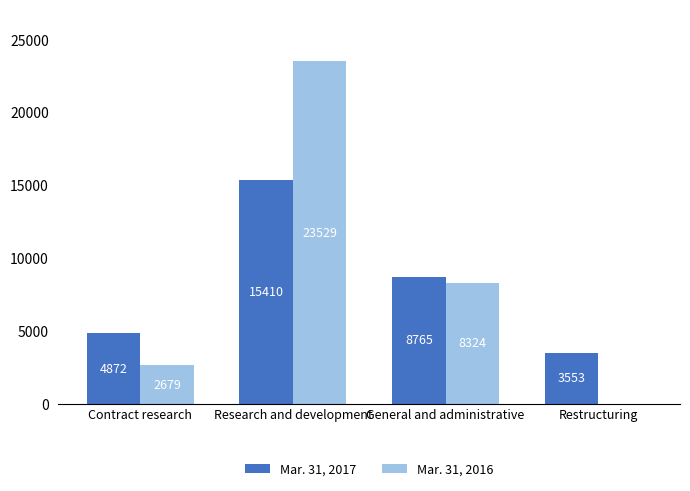

Count the number of categories in the chart.

4